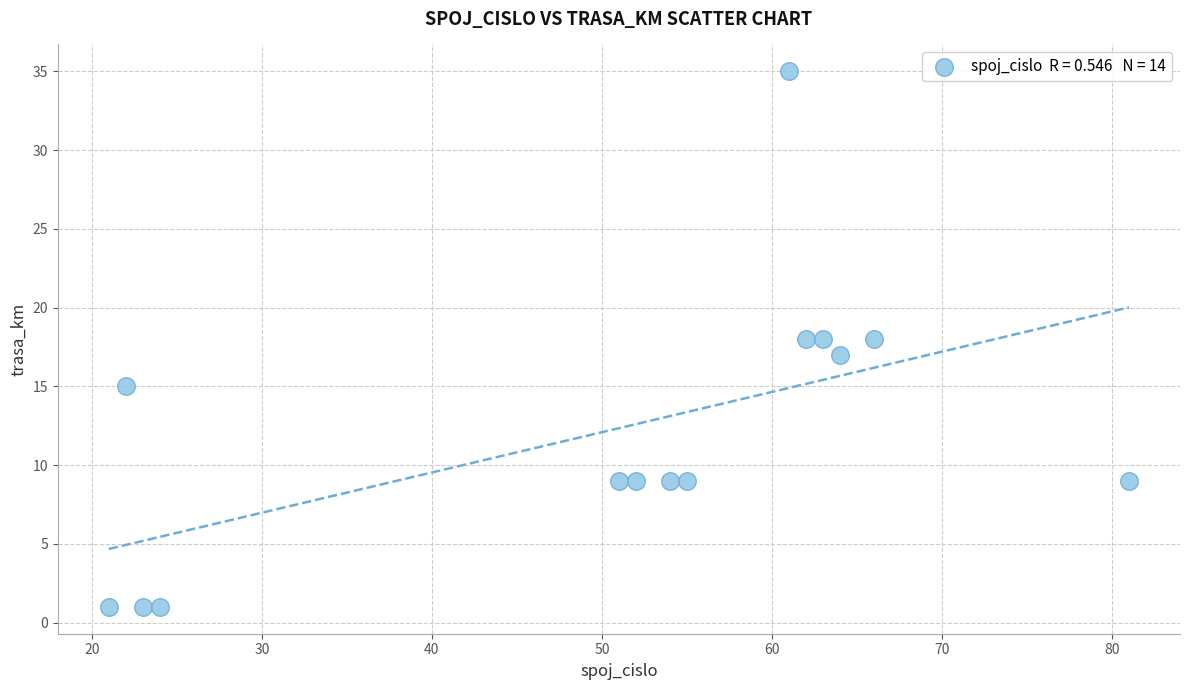

What is the range of Y values (max minus min)?

34